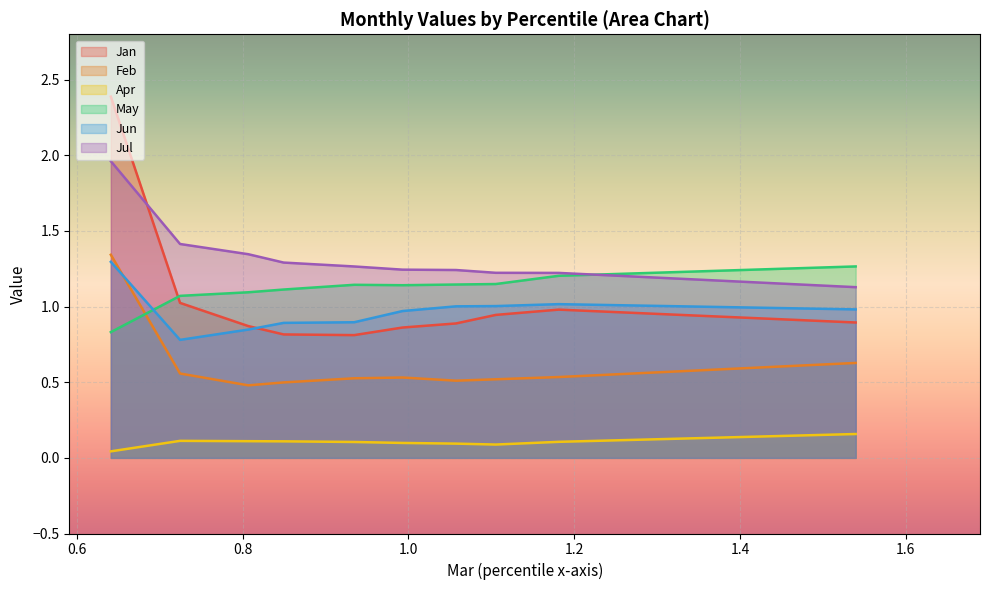

Reading left to right, extract all data points from this chart.

Jan: 2.4	1.0	0.9	0.8	0.8	0.9	0.9	0.9	1.0	0.9
Feb: 1.3	0.6	0.5	0.5	0.5	0.5	0.5	0.5	0.5	0.6
Apr: 0.0	0.1	0.1	0.1	0.1	0.1	0.1	0.1	0.1	0.2
May: 0.8	1.1	1.1	1.1	1.1	1.1	1.1	1.1	1.2	1.3
Jun: 1.3	0.8	0.8	0.9	0.9	1.0	1.0	1.0	1.0	1.0
Jul: 2.0	1.4	1.3	1.3	1.3	1.2	1.2	1.2	1.2	1.1